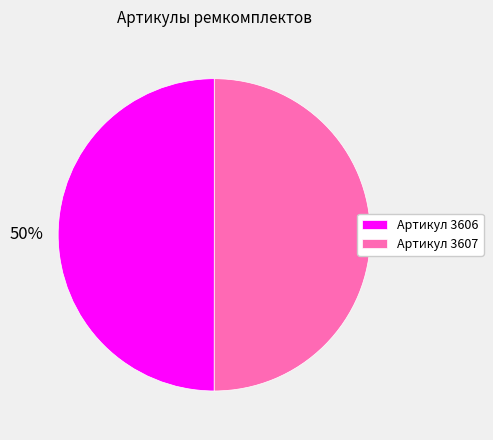

What is the ratio of the value at Артикул 3606 to the value at Артикул 3607?

1.0